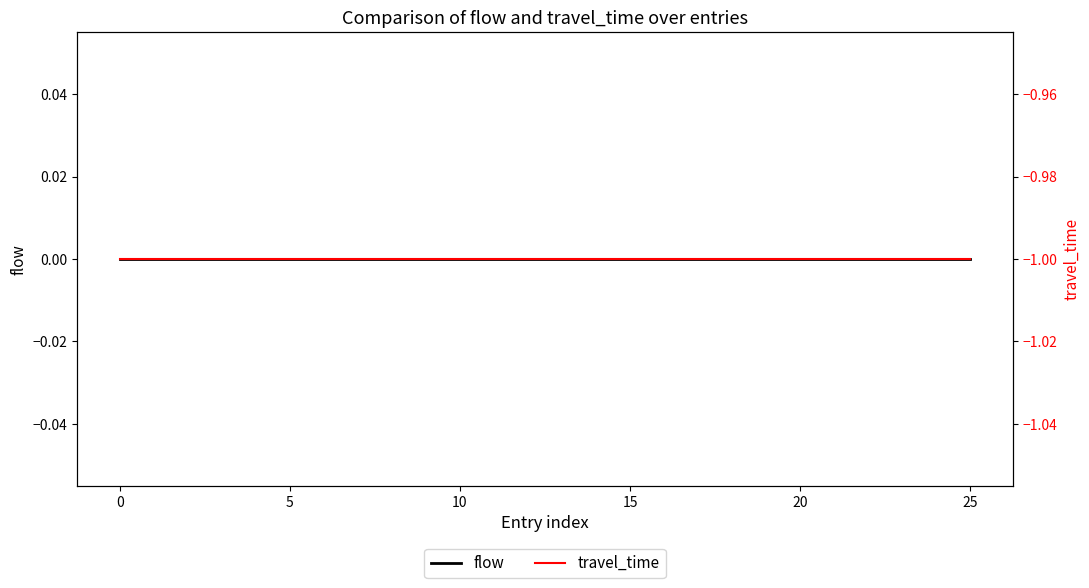

Which series has the widest spread of values?

flow